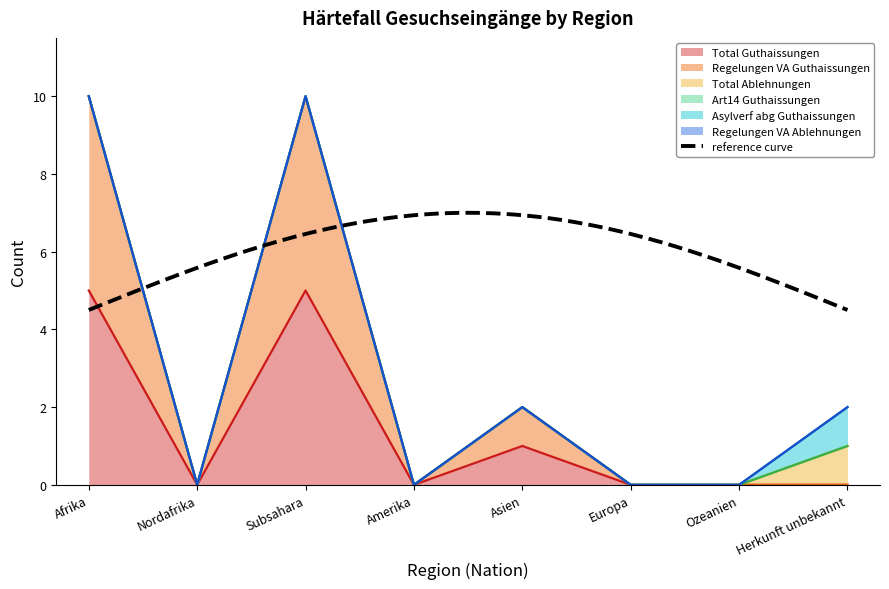

How many lines are shown in the chart?

6